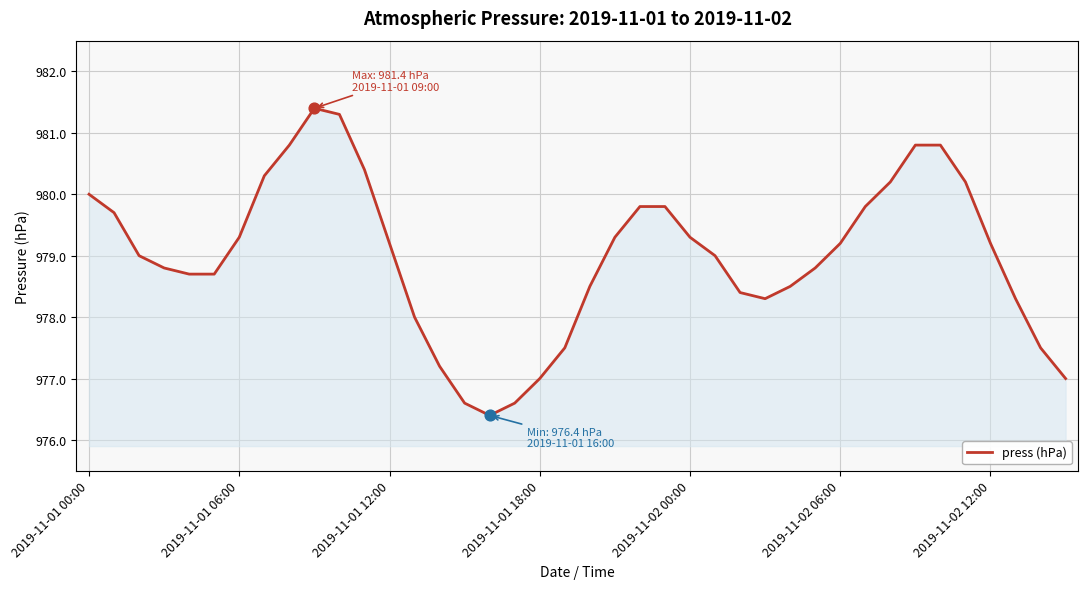

What is the difference between the maximum and minimum values?

5.0